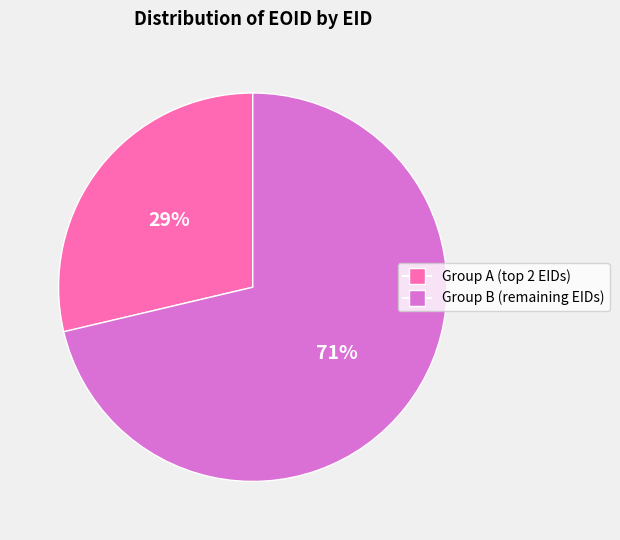

Is there any slice that represents more than half of the pie?

Yes